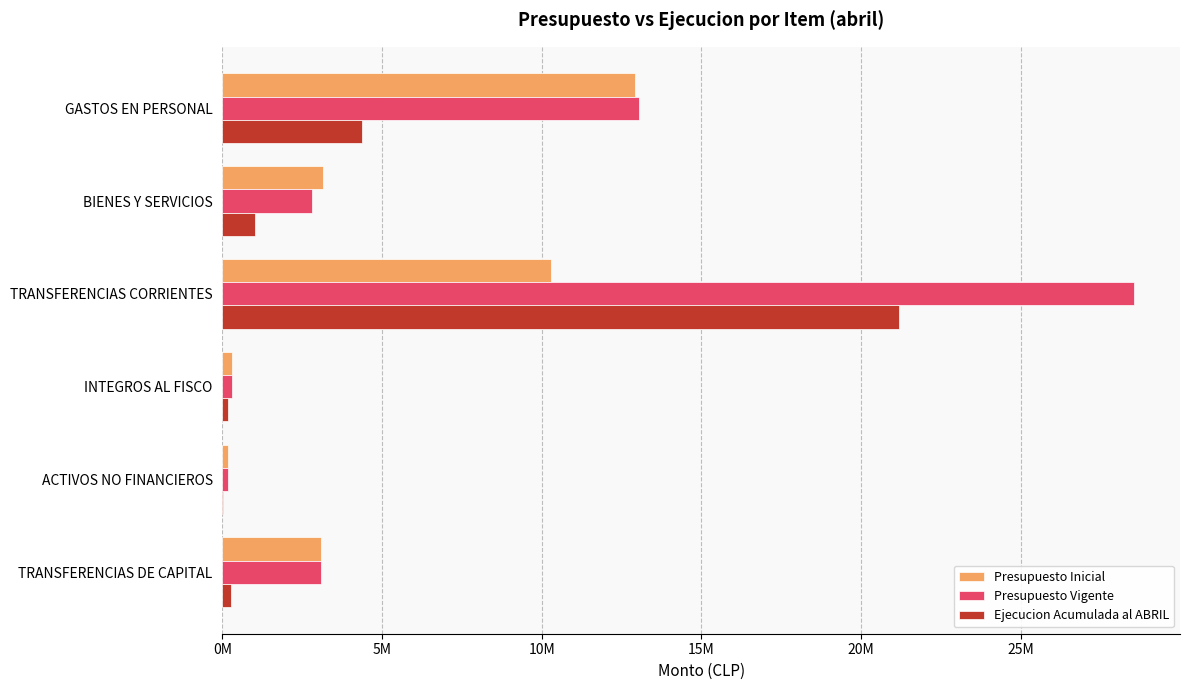

What are all the series names shown in the legend?

Presupuesto Inicial, Presupuesto Vigente, Ejecucion Acumulada al ABRIL